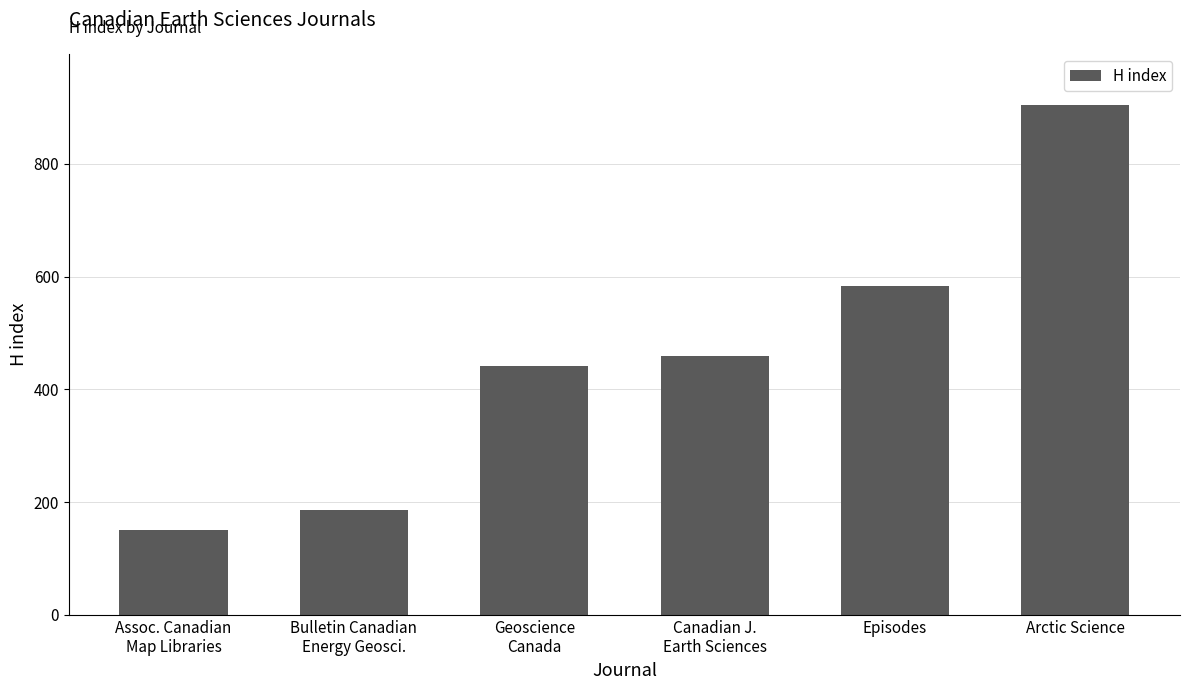

Which label corresponds to the largest value in the chart?

Arctic Science